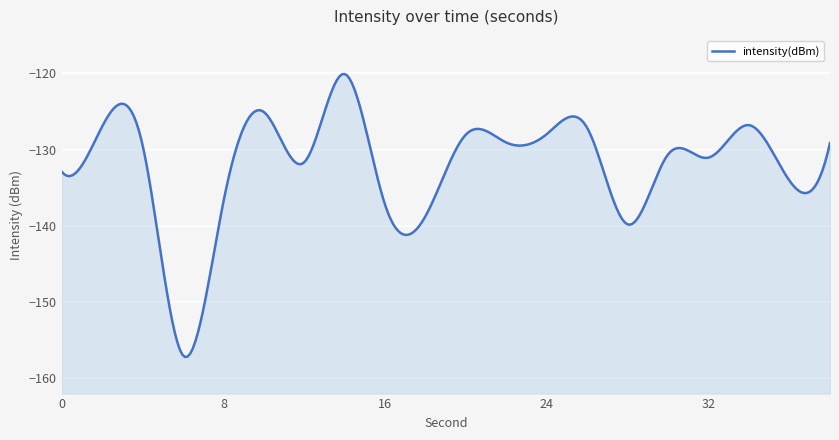

True or false: there are more than 1 points higher than both neighbors.

True